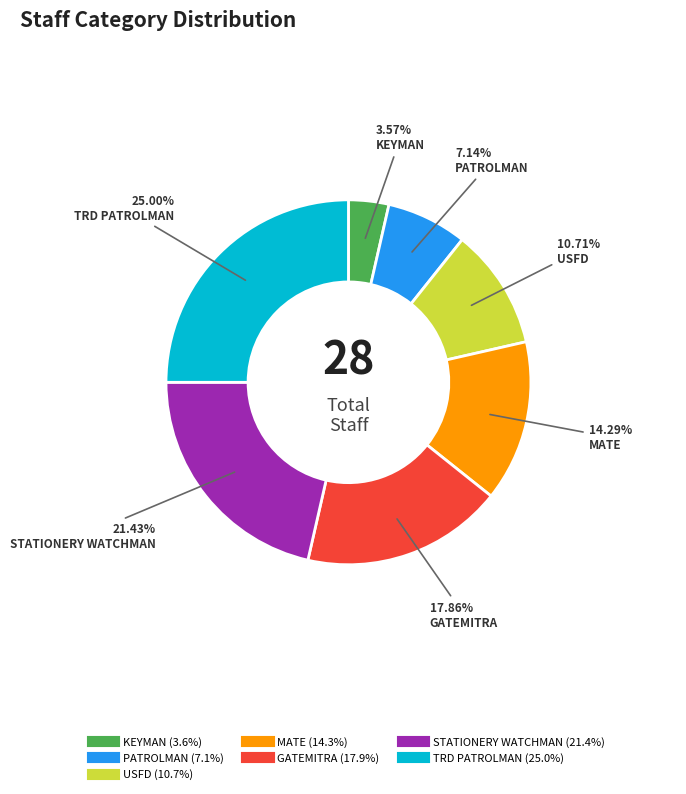

True or false: GATEMITRA accounts for 18% of the total.

True